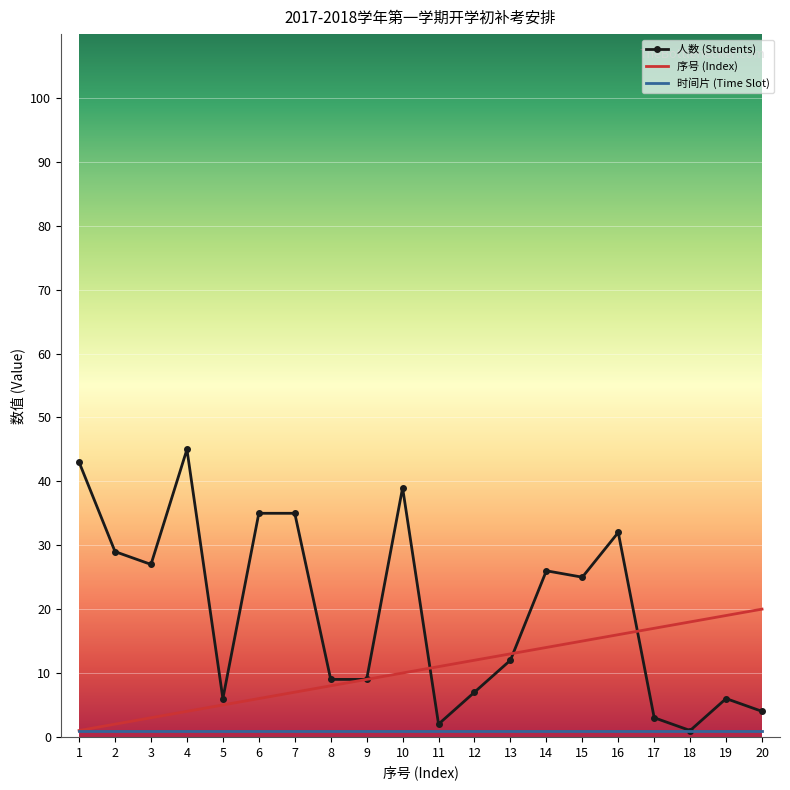

Rank the categories by 序号 (Index) value from highest to lowest.

20, 19, 18, 17, 16, 15, 14, 13, 12, 11, 10, 9, 8, 7, 6, 5, 4, 3, 2, 1